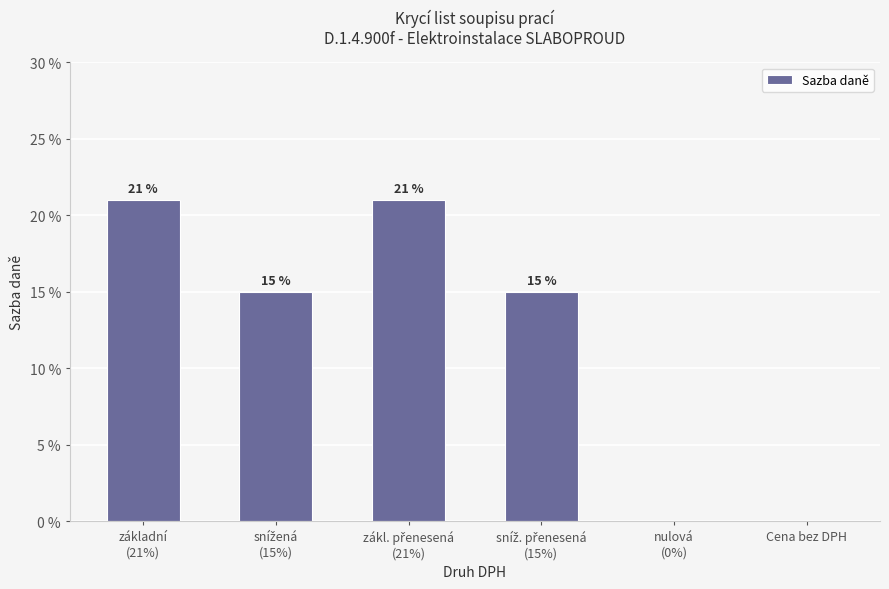

What is the label of the 6th bar from the left?

Cena bez DPH